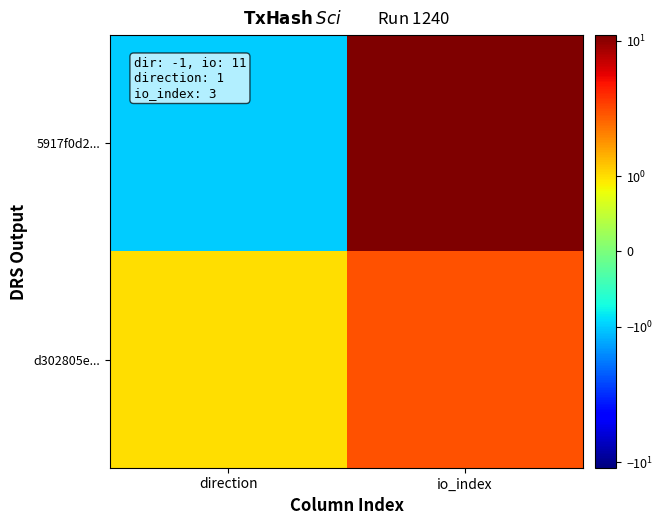

Reading left to right, what are all the values shown in this chart?

5917f0d2...: direction=-1	io_index=11
d302805e...: direction=1	io_index=3